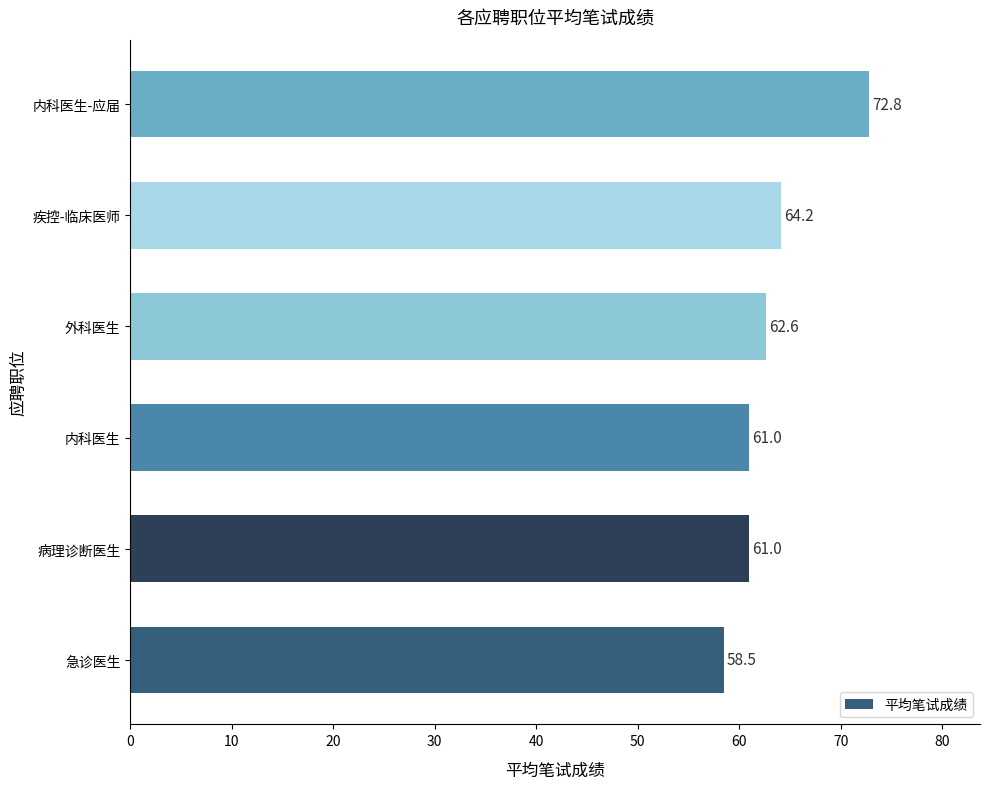

What is the smallest value displayed?

58.5